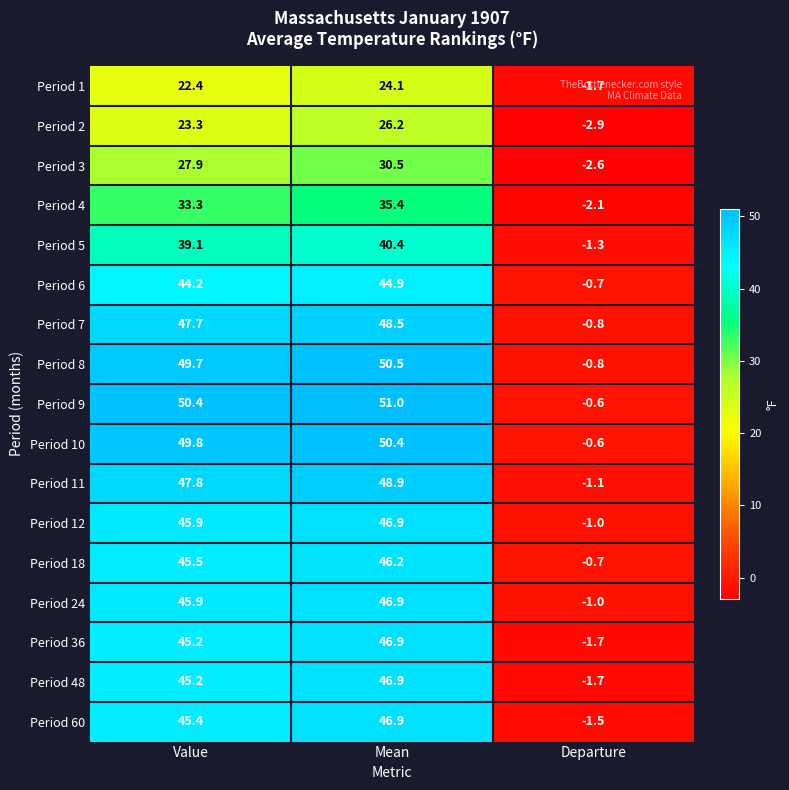

Where is Period 6 nearest to the value 22?

Value